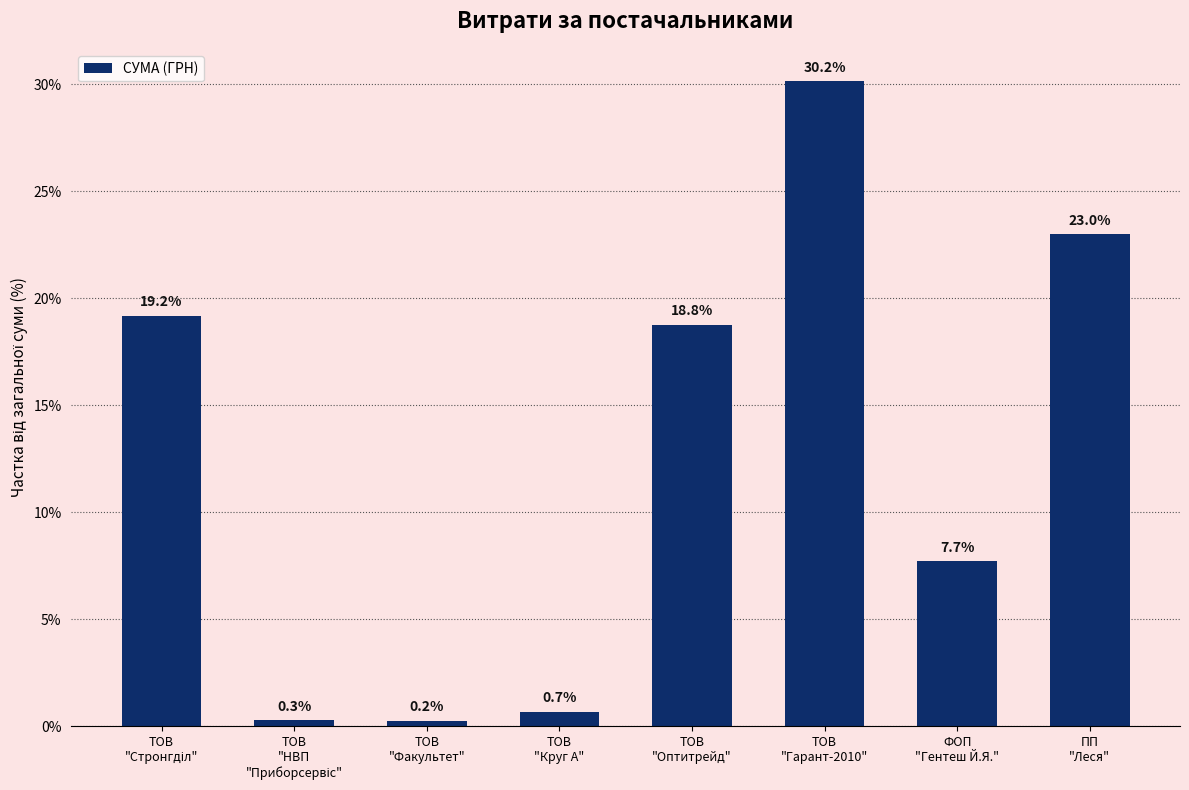

What is the value of the 1st bar from the left?

19.2